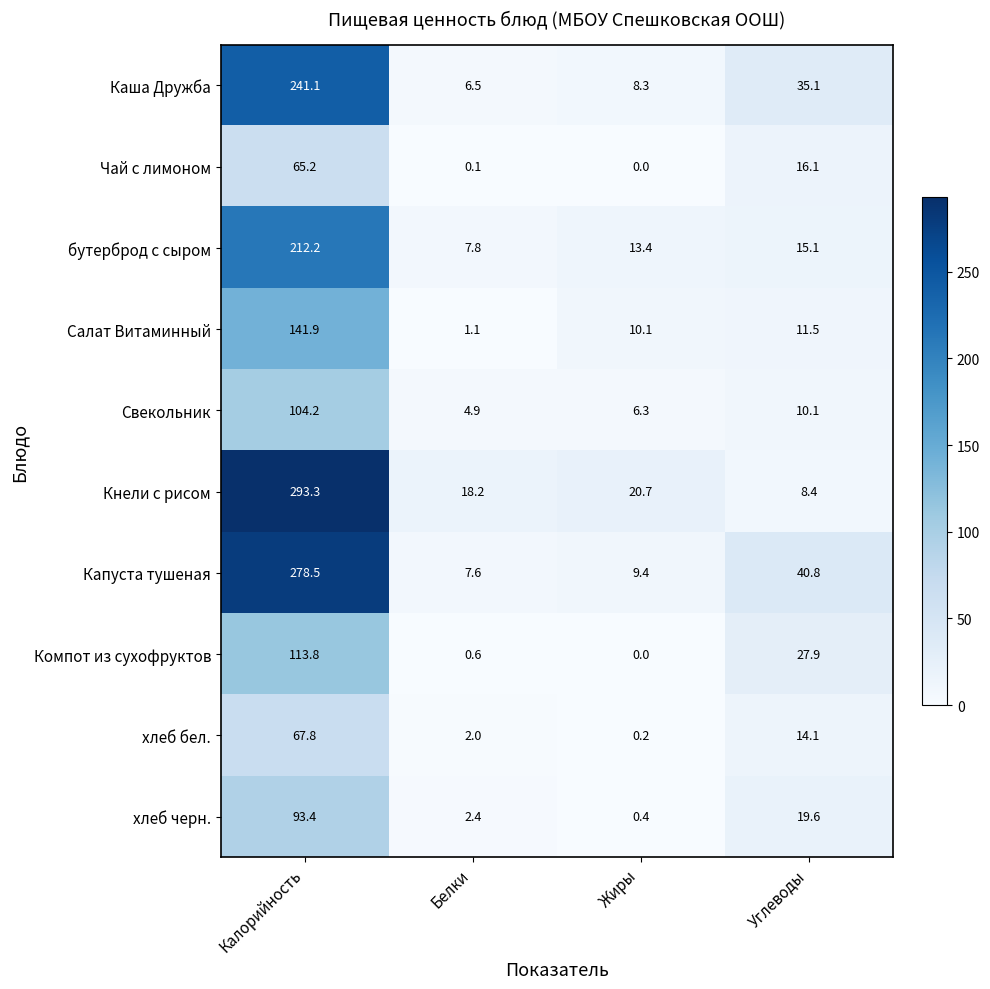

True or false: Кнели с рисом has a value of 141.3 at Калорийность.

False